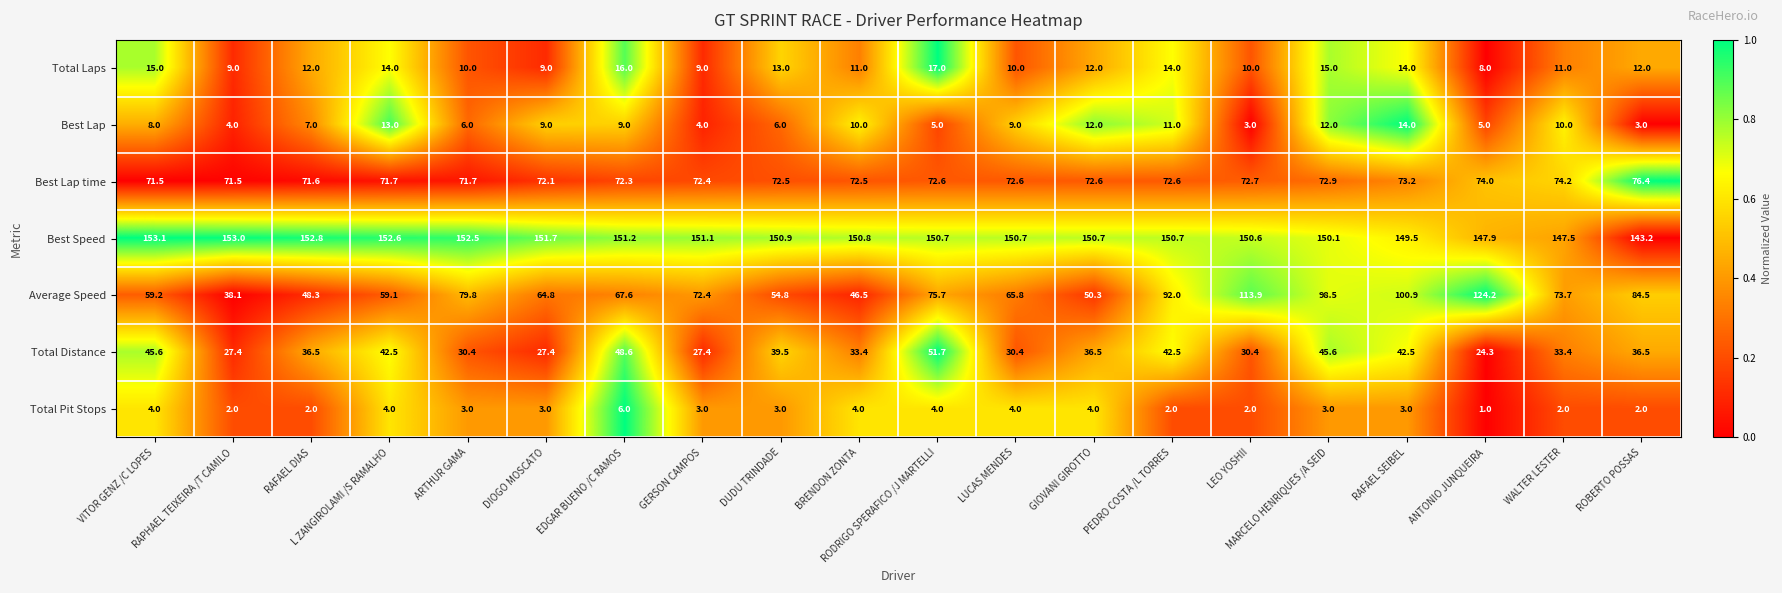

List the series in order of their peak value, lowest first.

Total Pit Stops, Best Lap, Total Laps, Total Distance, Best Lap time, Average Speed, Best Speed